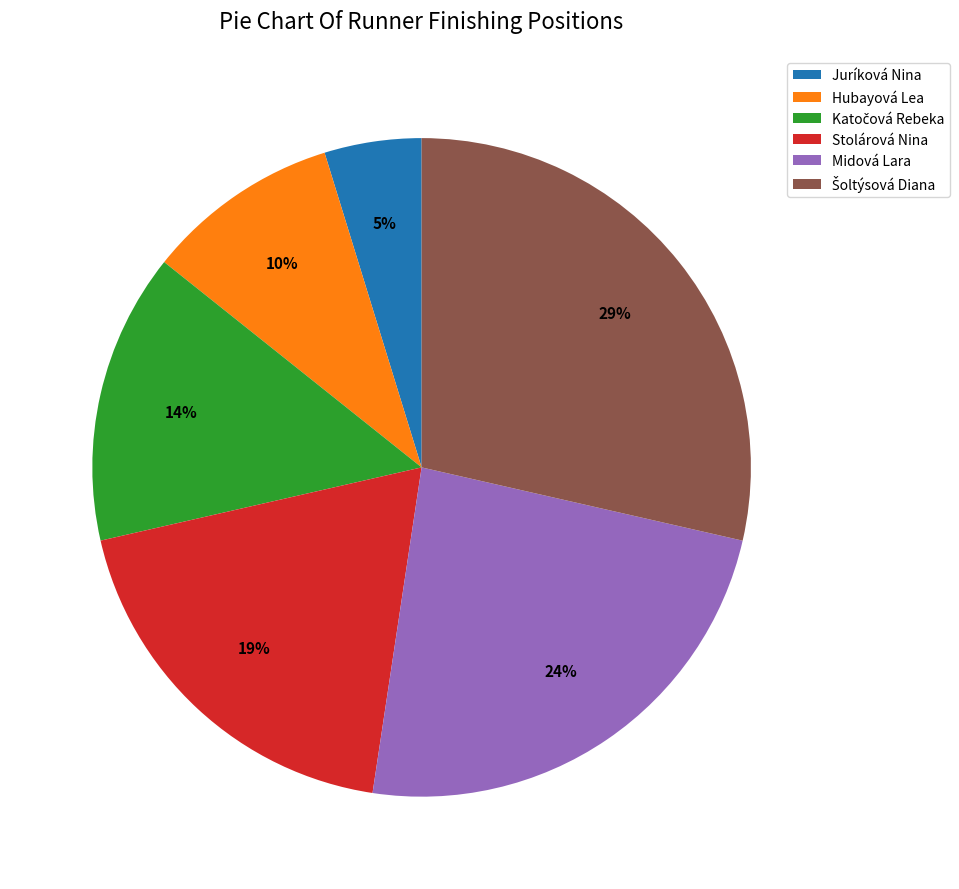

Is there any slice that represents more than half of the pie?

No